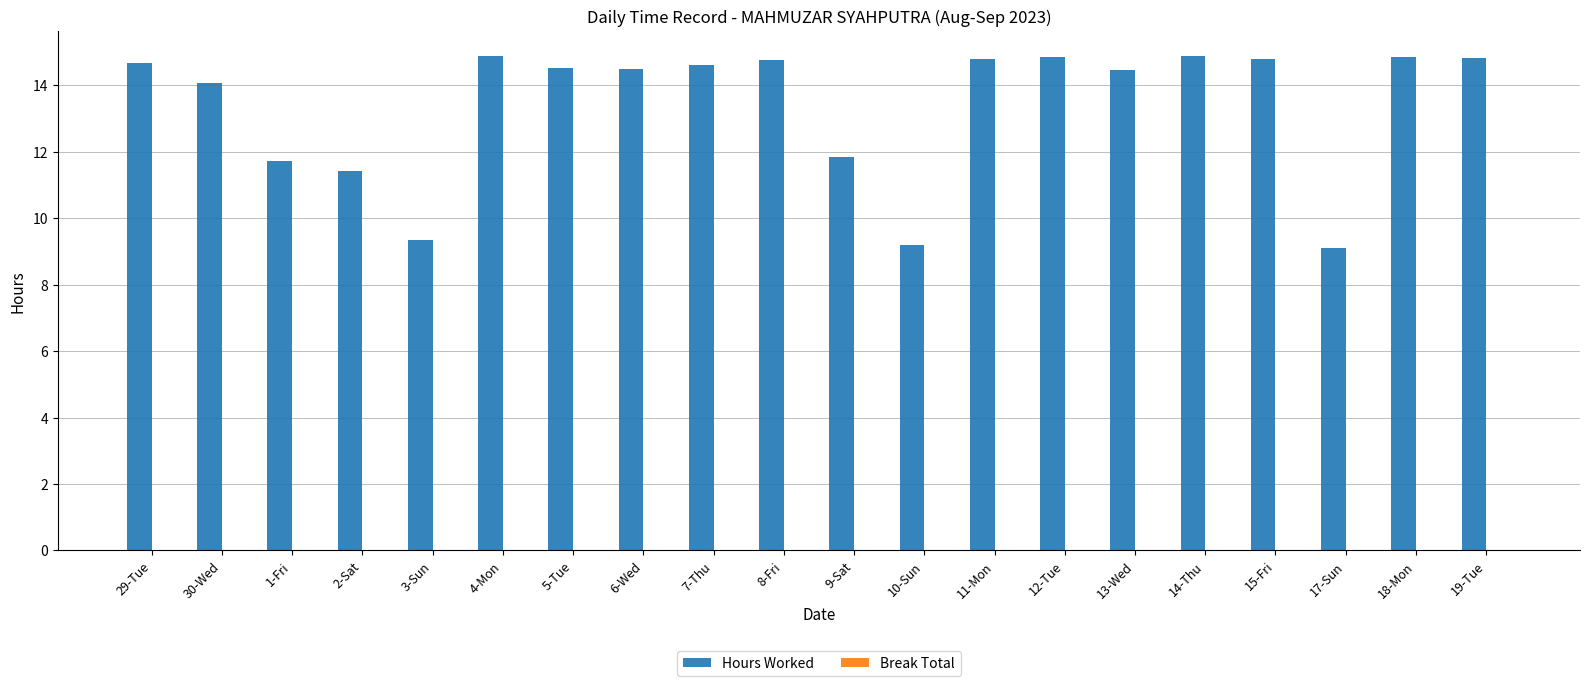

Where is the data nearest to the value 11?

2-Sat